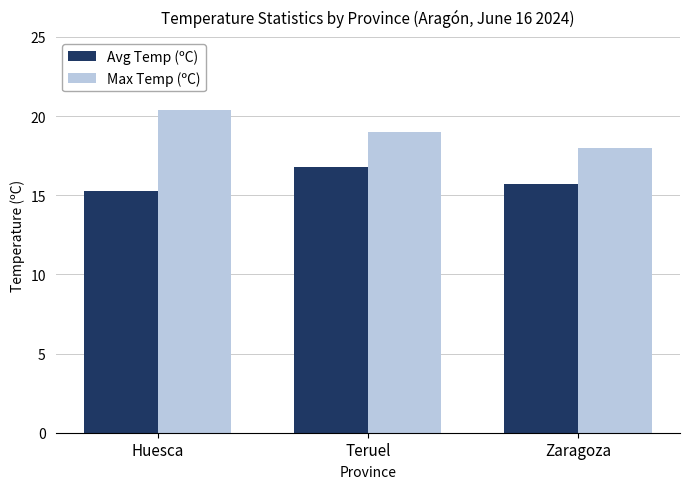

Reading left to right, what are all the values shown in this chart?

Avg Temp (ºC): 15.3	16.8	15.7
Max Temp (ºC): 20.4	19.0	18.0